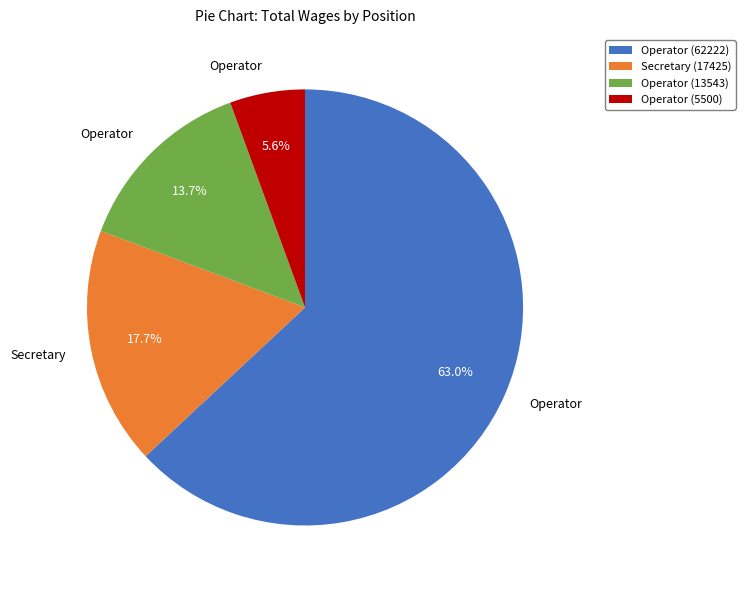

Is it true that Operator (62222) is 55% of the pie?

False